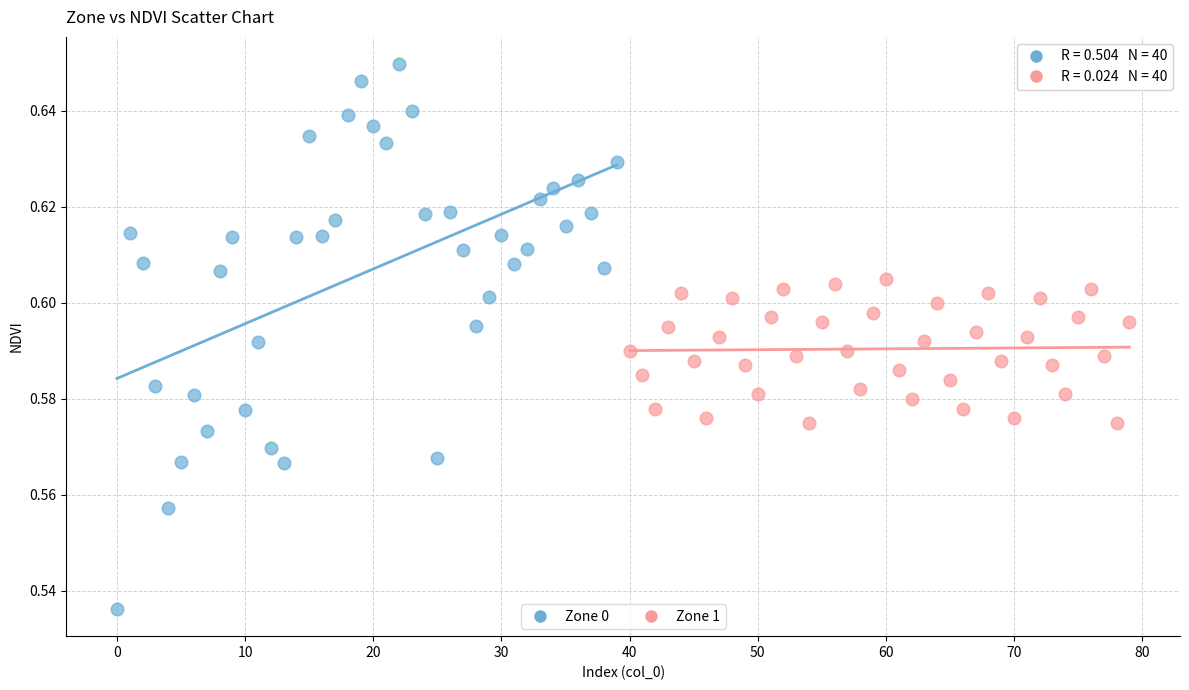

Which series reaches the minimum Y coordinate?

Zone 0